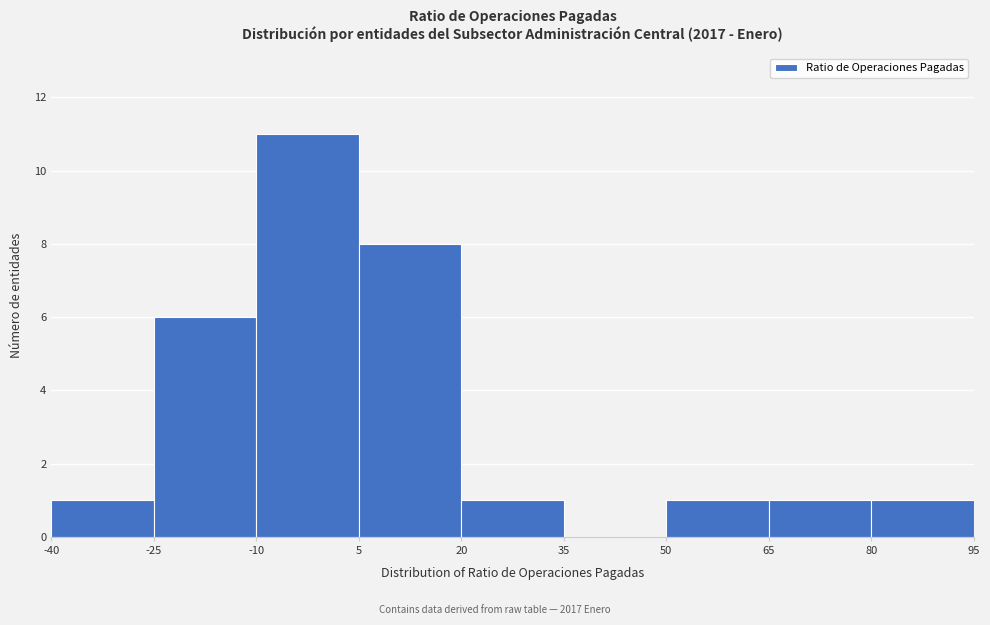

What is the height of the bar covering -10 to 5 on the x-axis? The values are not printed on the chart, so give them approximately, as read against the axis.

11